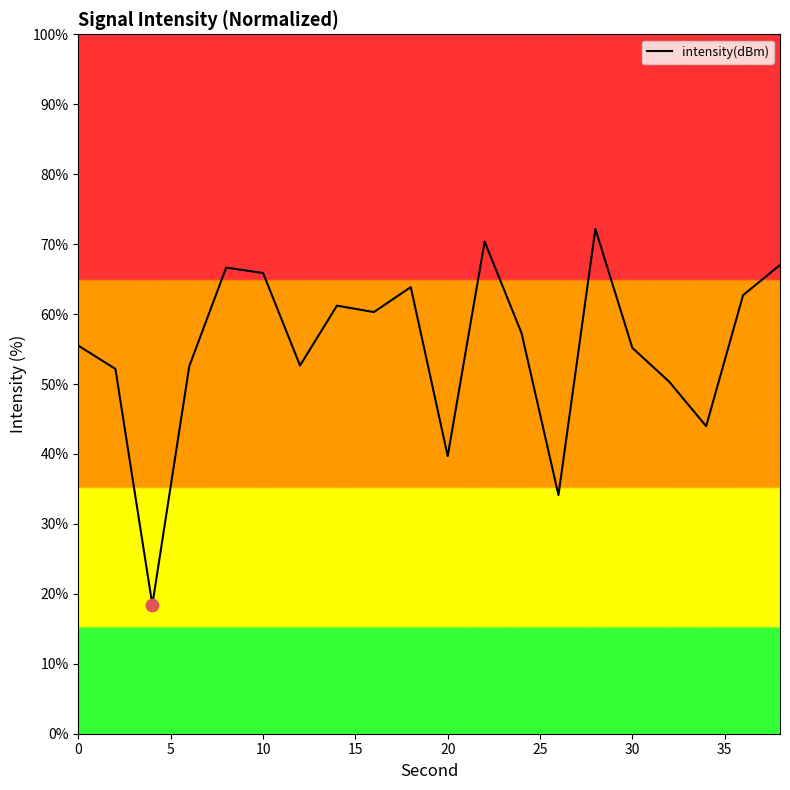

What is the minimum value shown in the chart?

18.4